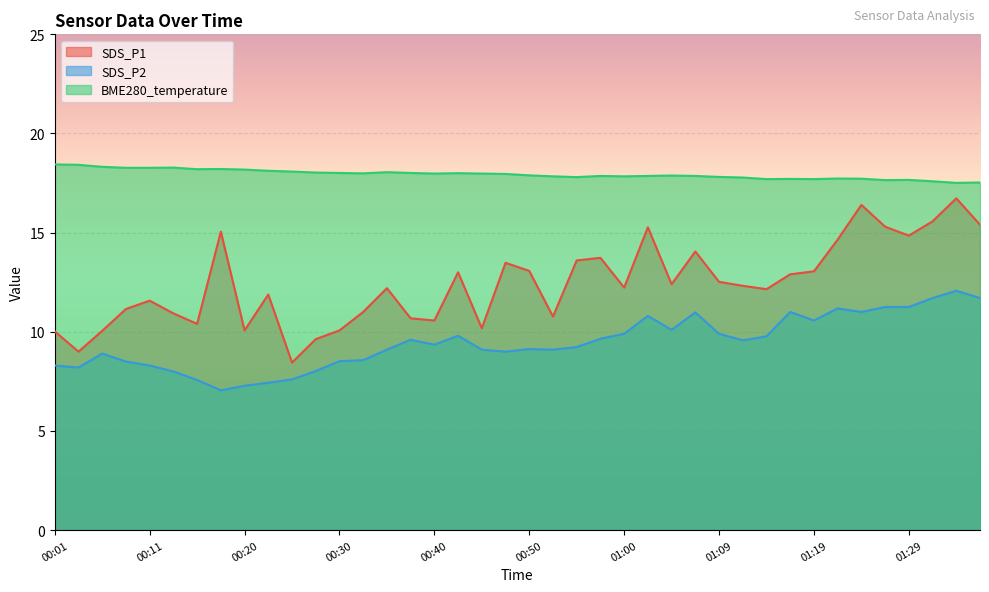

How many values in the SDS_P2 series are below 9?

14